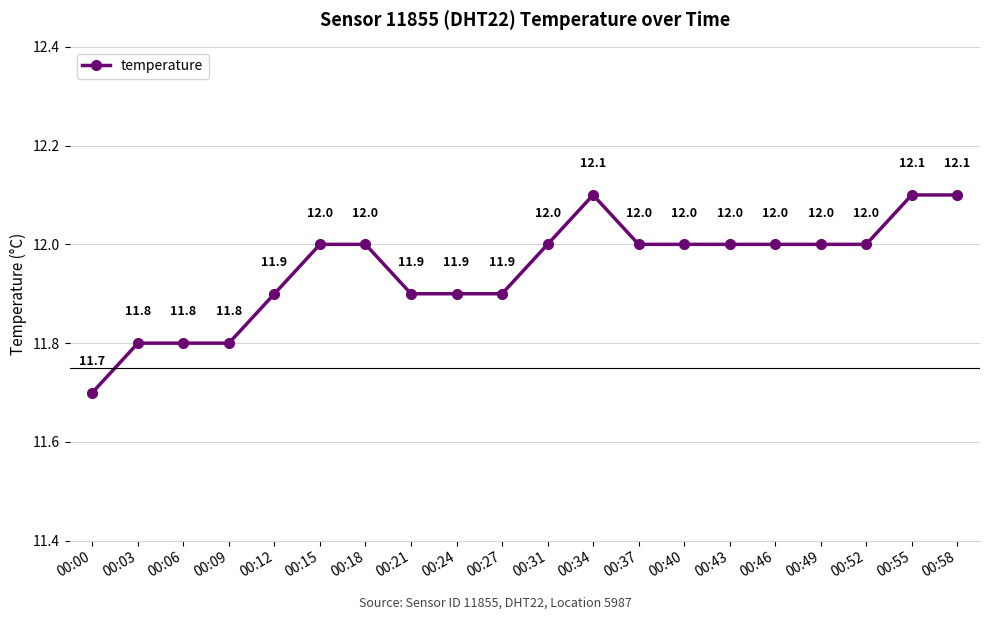

Reading left to right, extract all data points from this chart.

11.7	11.8	11.8	11.8	11.9	12.0	12.0	11.9	11.9	11.9	12.0	12.1	12.0	12.0	12.0	12.0	12.0	12.0	12.1	12.1